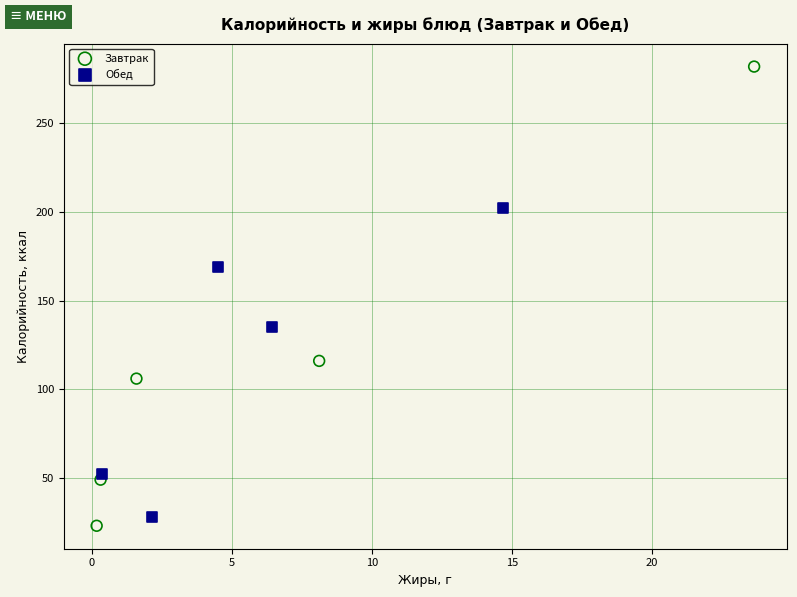

Which series has the widest spread of Y values?

Завтрак